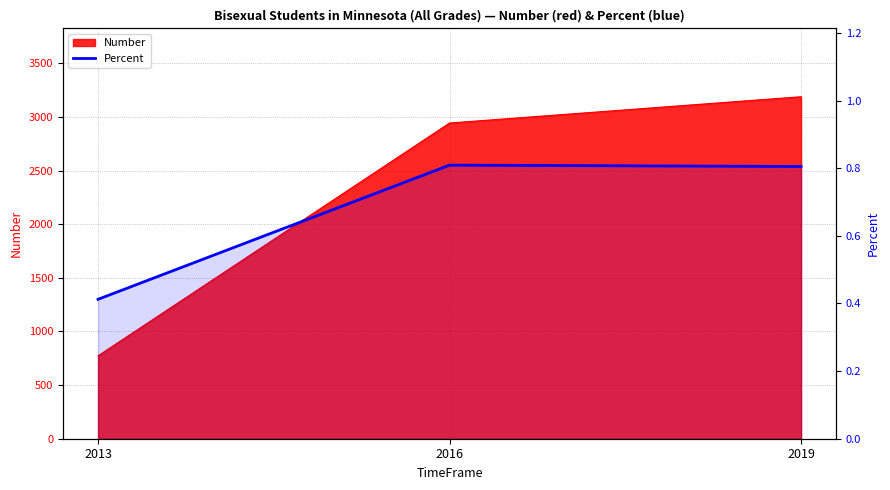

Reading left to right, extract all data points from this chart.

0.4	0.8	0.8